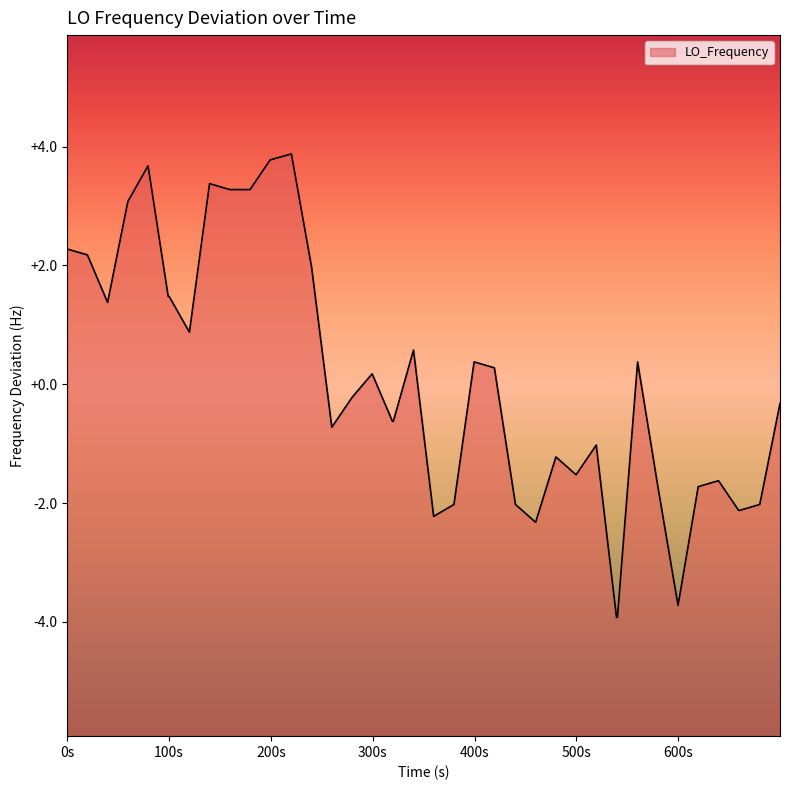

How many values are above zero?

19